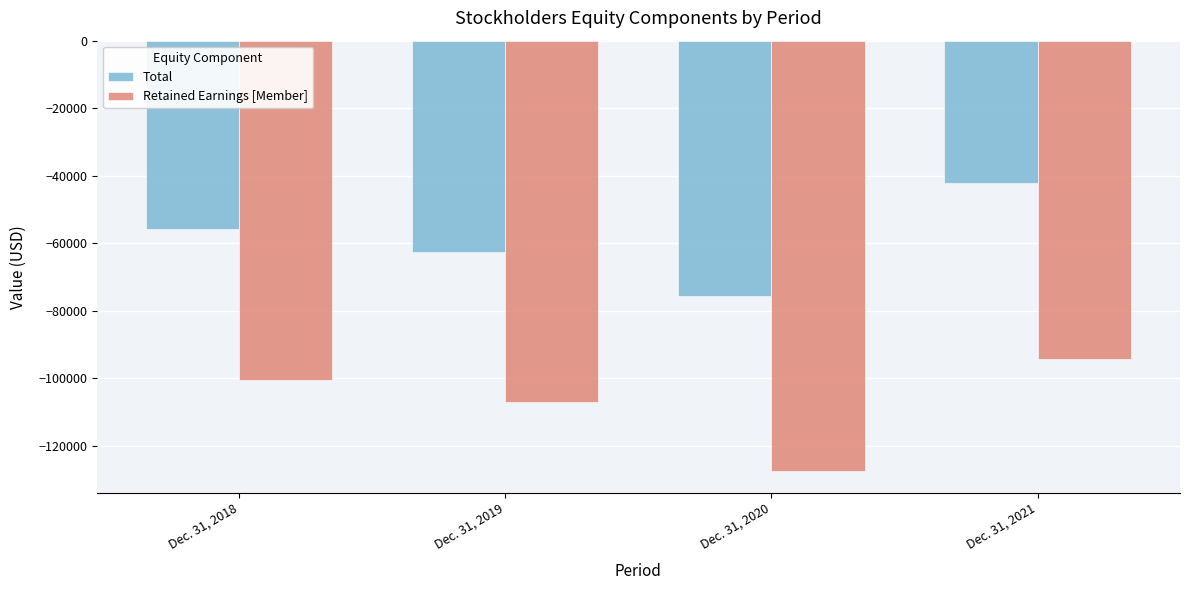

What is the approximate value of Retained Earnings [Member] at Dec. 31, 2020, to the nearest 100?

-127600